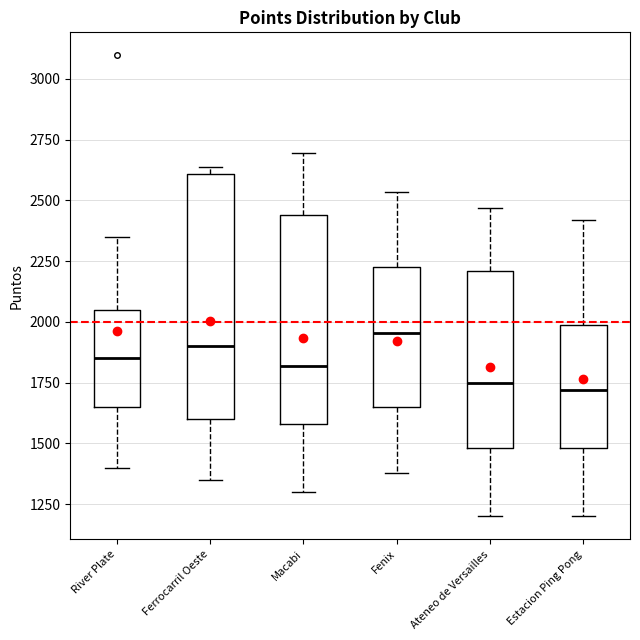

Reading left to right, transcribe this box plot: for each box, give where its median line is, the range the box spans, and where its two whiskers end, as read against the y-axis. The values are not printed on the chart, so give them approximately, as read against the axis.

River Plate: median 1850, box 1650 to 2050, whiskers 1400 to 2350
Ferrocarril Oeste: median 1900, box 1600 to 2600, whiskers 1350 to 2650
Macabi: median 1800, box 1600 to 2450, whiskers 1300 to 2700
Fenix: median 1950, box 1650 to 2250, whiskers 1400 to 2550
Ateneo de Versailles: median 1750, box 1500 to 2200, whiskers 1200 to 2450
Estacion Ping Pong: median 1700, box 1500 to 2000, whiskers 1200 to 2400